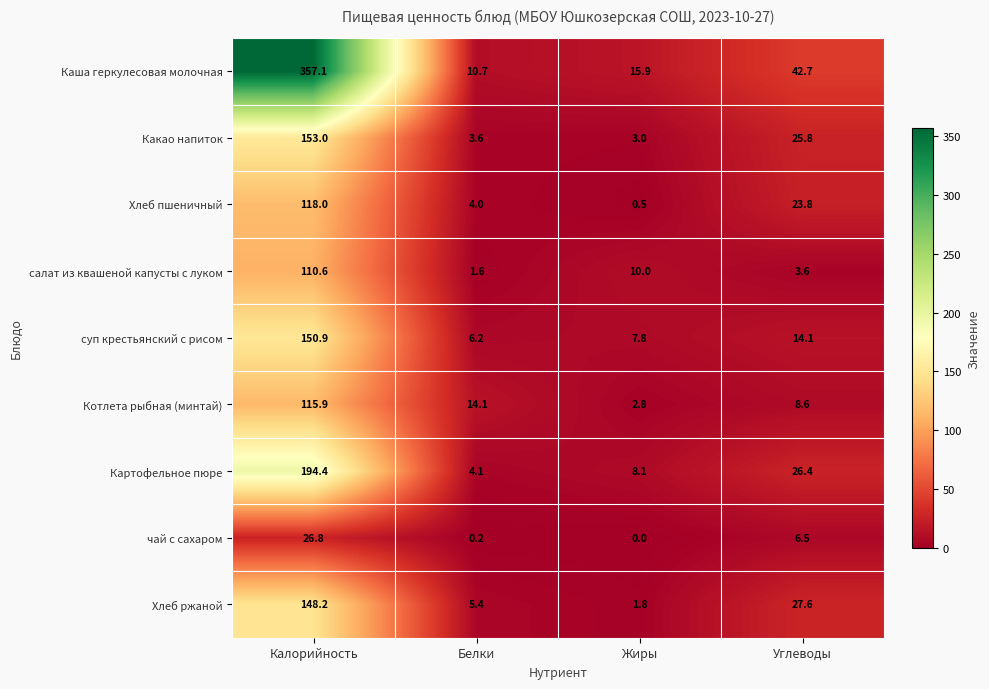

Is it true that Котлета рыбная (минтай) equals 66.0 at Калорийность?

False